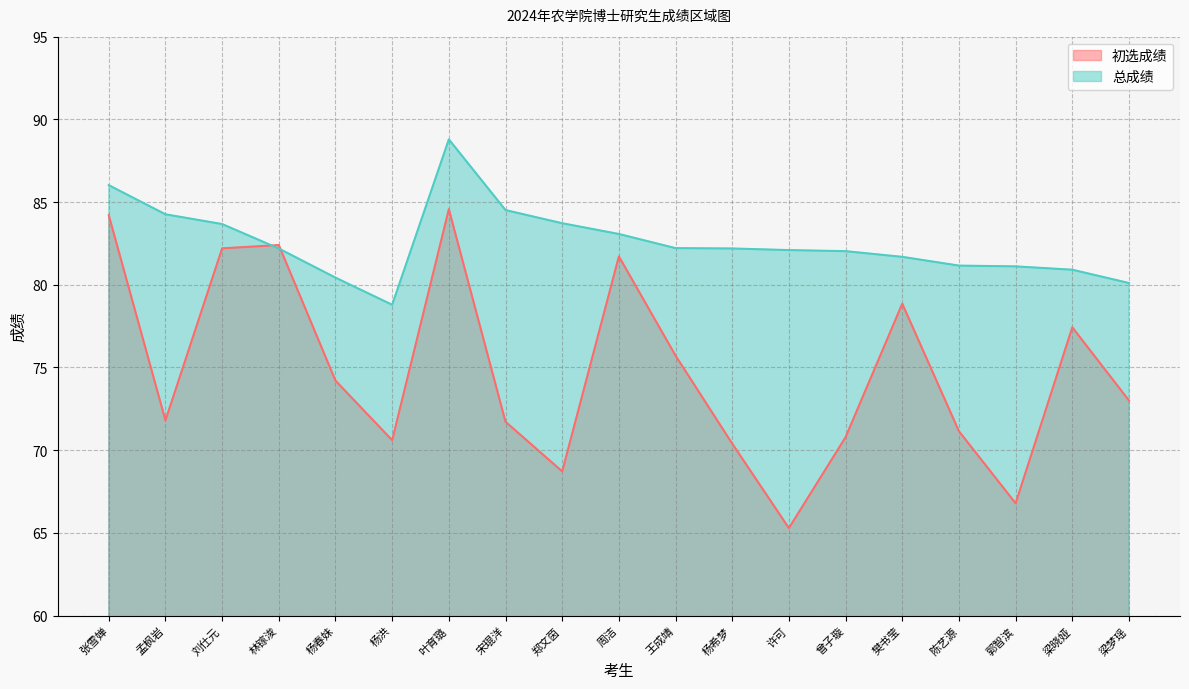

What is the difference between the 总成绩 values at 杨春妹 and 郭智滨?

0.7